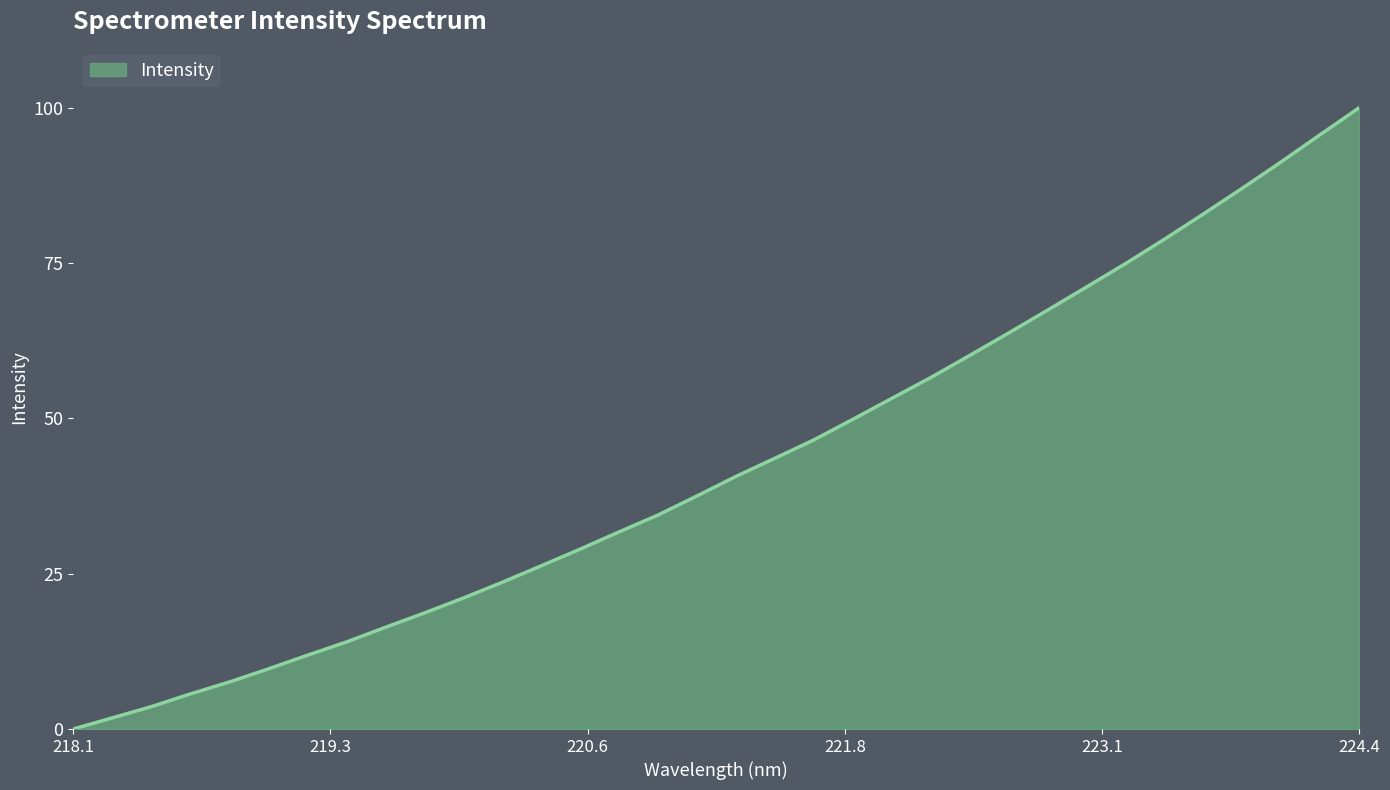

What is the maximum value shown in the chart?

100.0